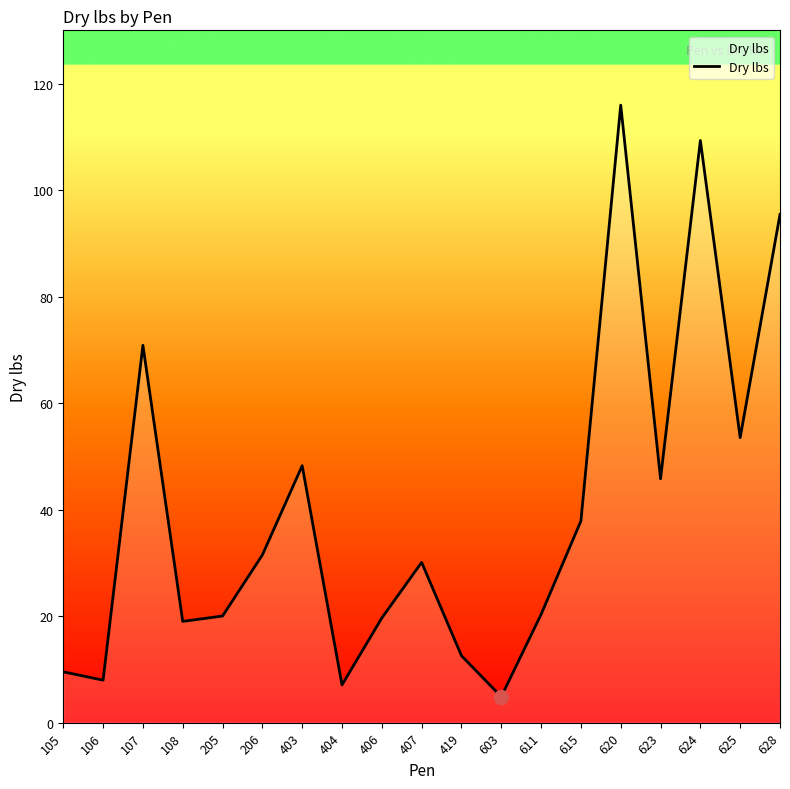

True or false: the data has more than 1 interior local peaks.

True